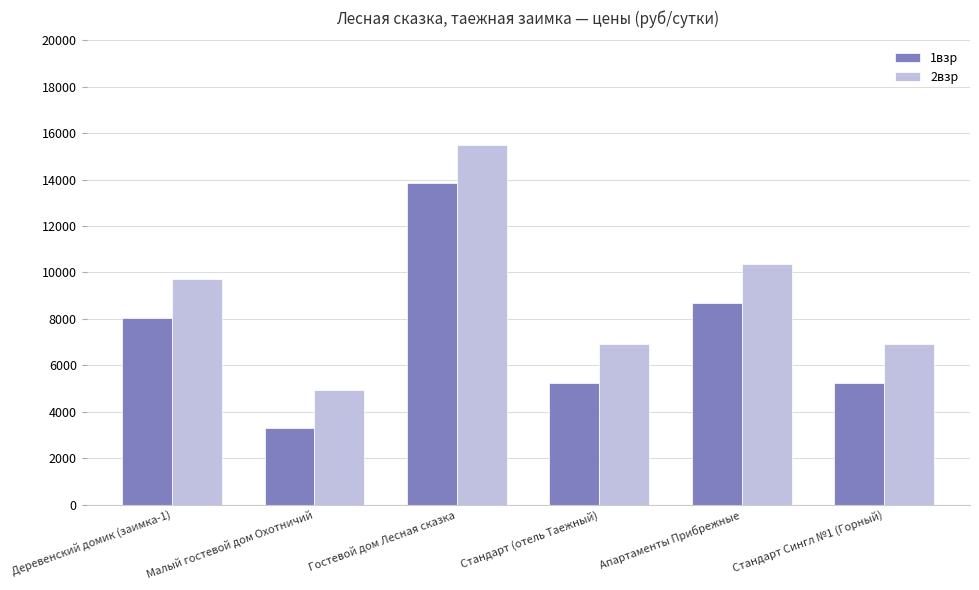

True or false: 1взр has a value of 13842 at Апартаменты Прибрежные.

False